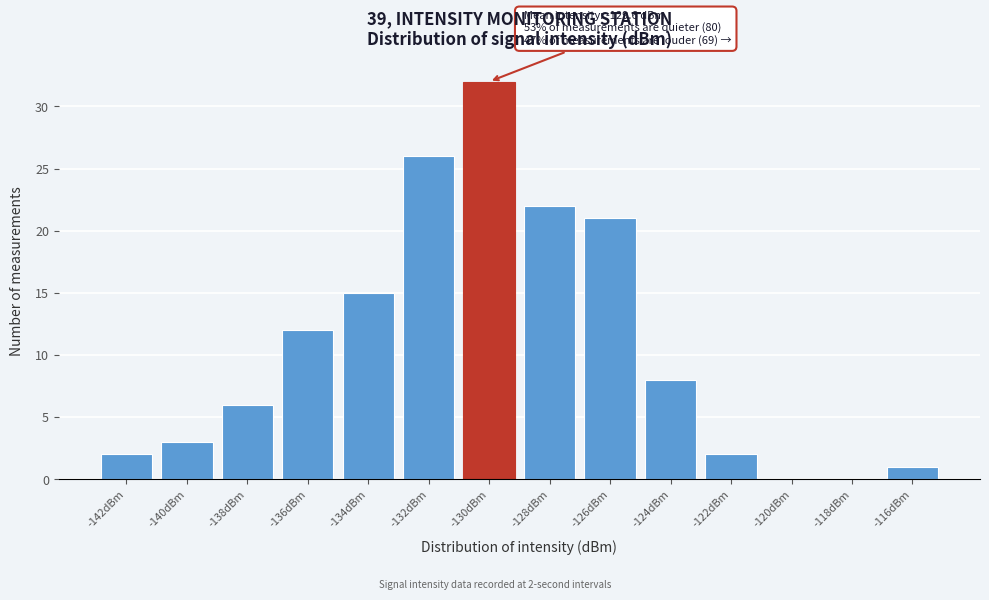

Reading left to right, what are all the values shown in this chart?

-142dBm=2	-140dBm=3	-138dBm=6	-136dBm=12	-134dBm=15	-132dBm=26	-130dBm=32	-128dBm=22	-126dBm=21	-124dBm=8	-122dBm=2	-120dBm=0	-118dBm=0	-116dBm=1